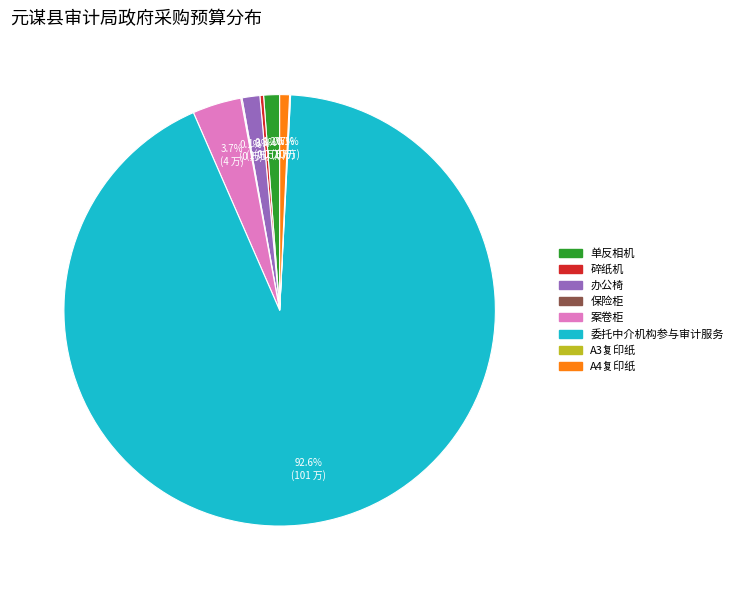

How much of the chart is everything except 单反相机?

98.8%